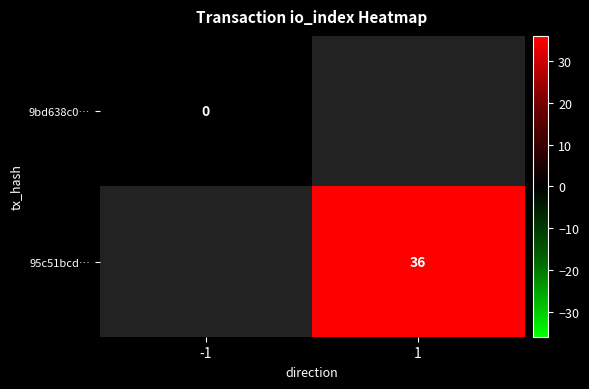

Is the value of 95c51bcd… at 1 greater than the value of 9bd638c0… at -1?

Yes